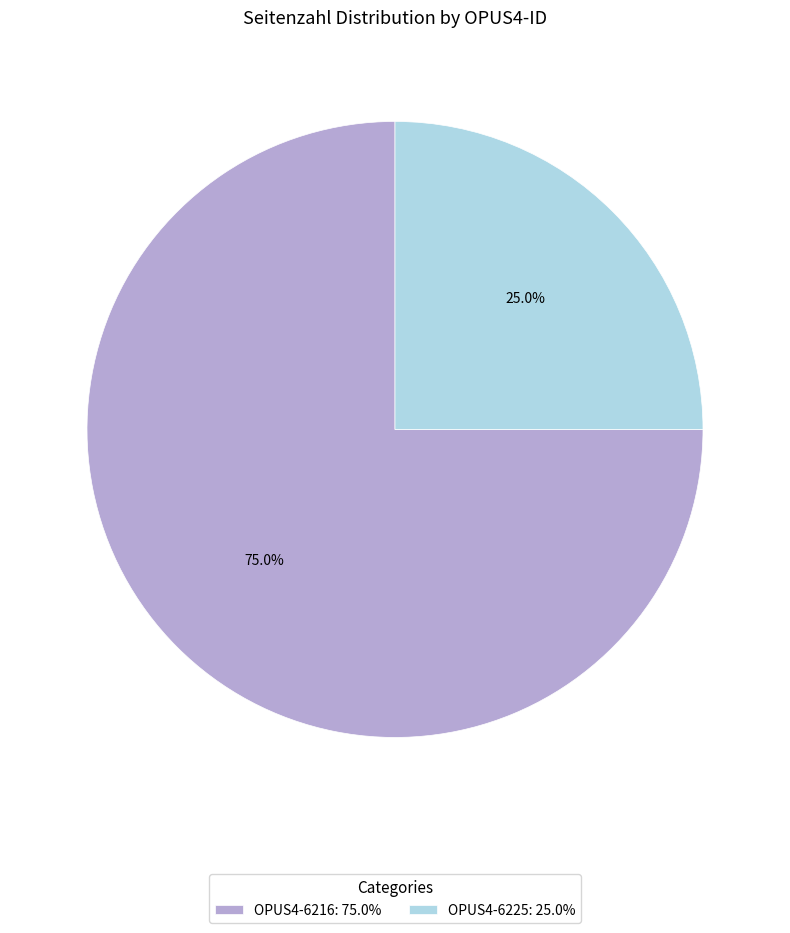

Which has a higher value, OPUS4-6216: 75.0% or OPUS4-6225: 25.0%?

OPUS4-6216: 75.0%